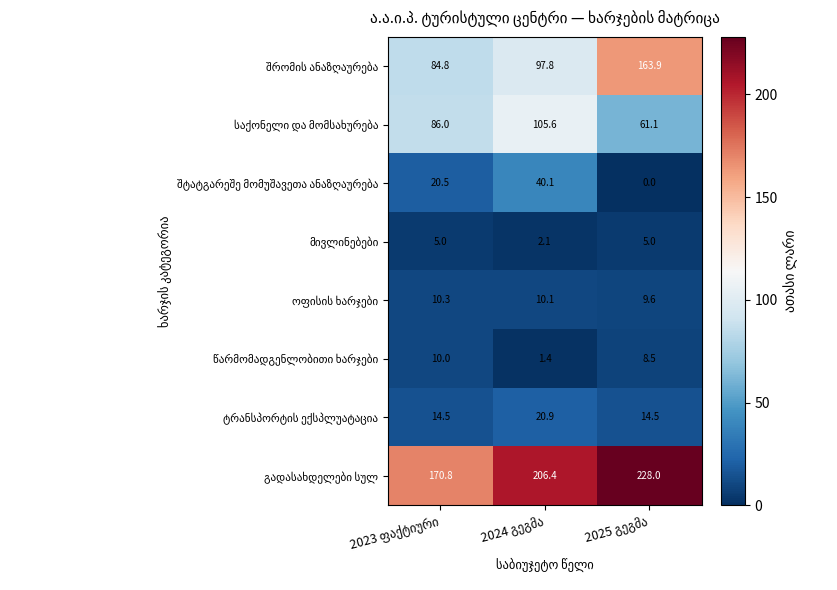

What is the greatest value displayed?

228.0